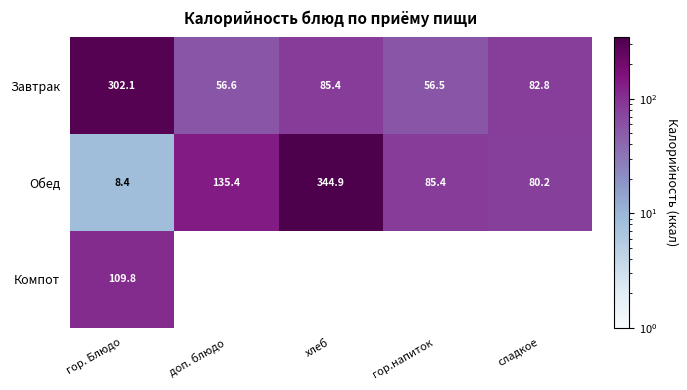

What is the approximate value of Завтрак at гор.напиток?

56.5